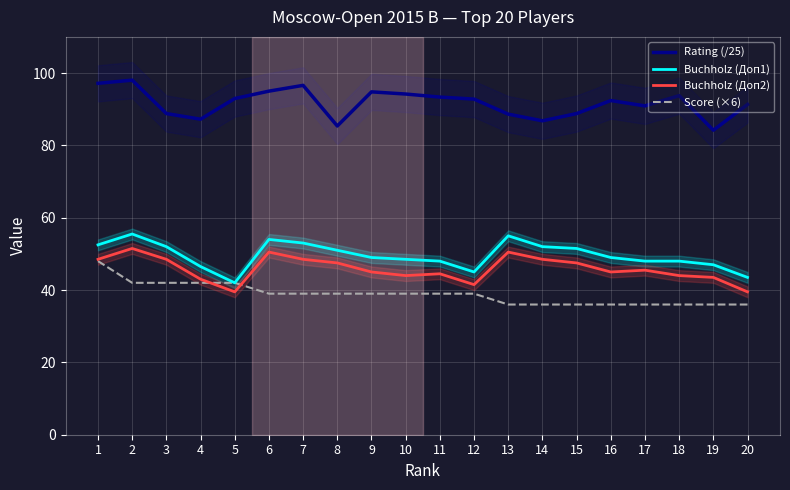

Does the chart display data point markers on the line(s)?

No